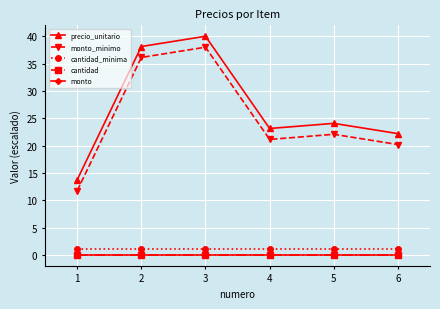

True or false: cantidad has a value of 0.0 at 3.

True